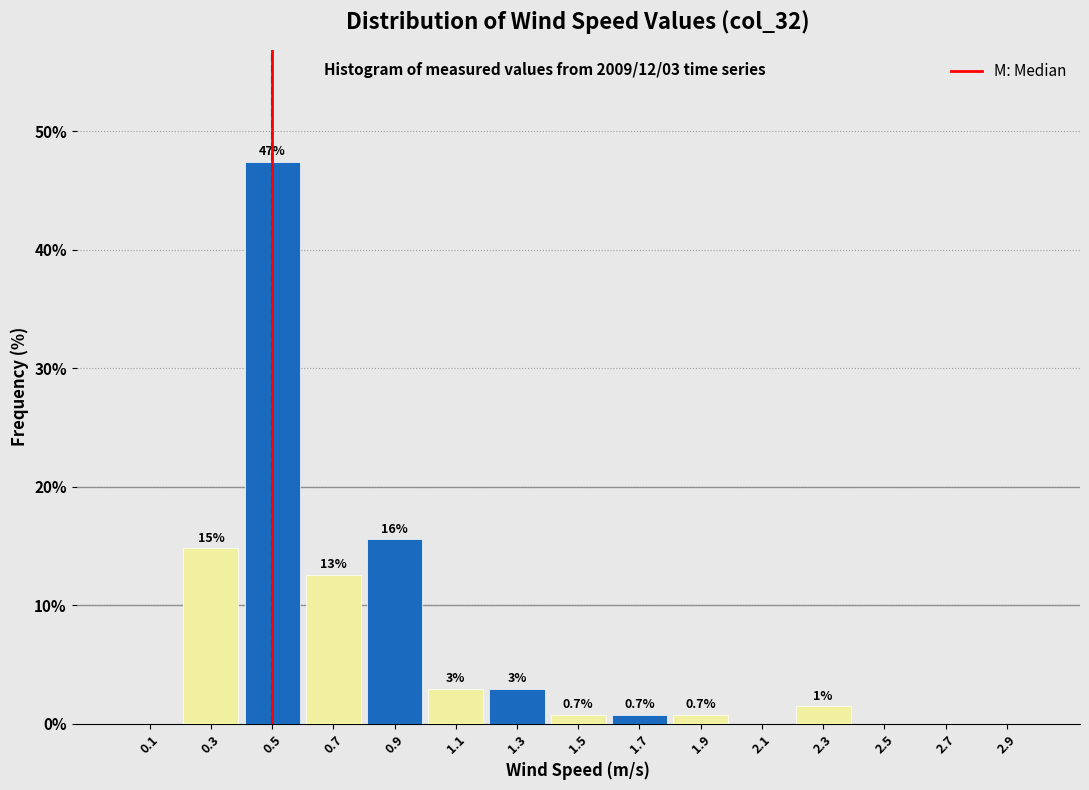

Over which range of the x-axis is the bar tallest?

0.4 to 0.6